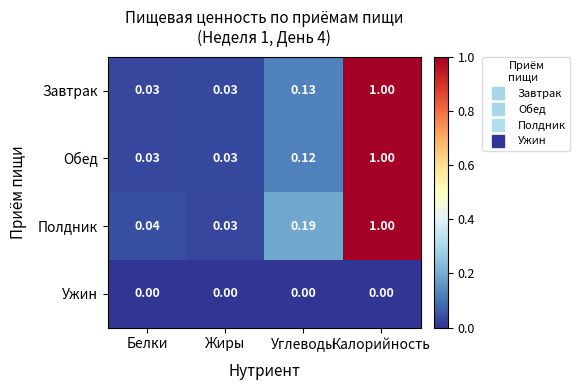

At which category is the sum across all series the highest?

Калорийность